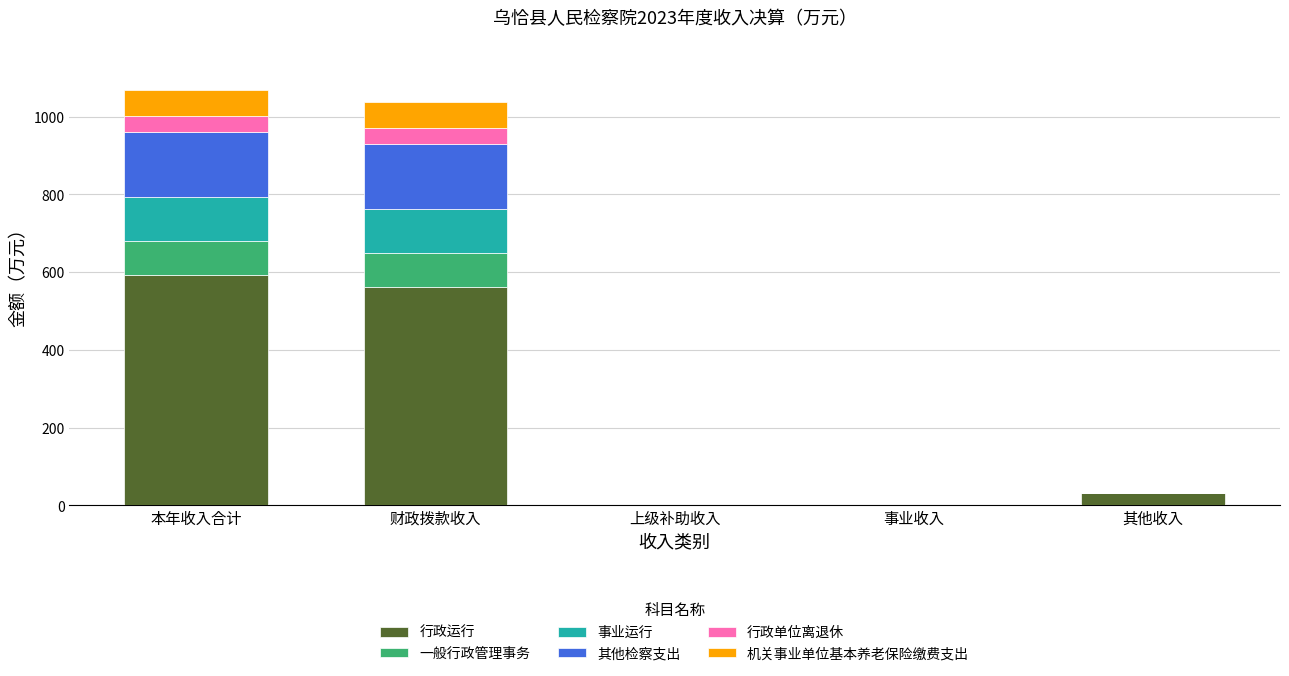

The value of 行政运行 at 上级补助收入 is 188.5. True or false?

False